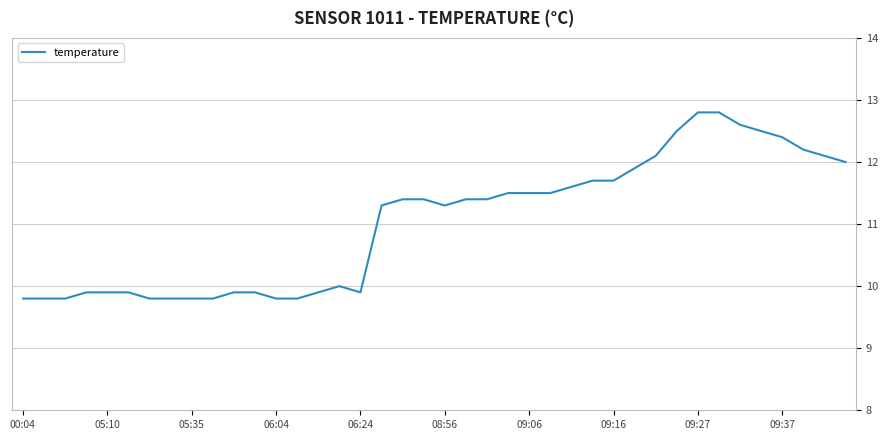

What is the difference between the maximum and minimum values?

3.0